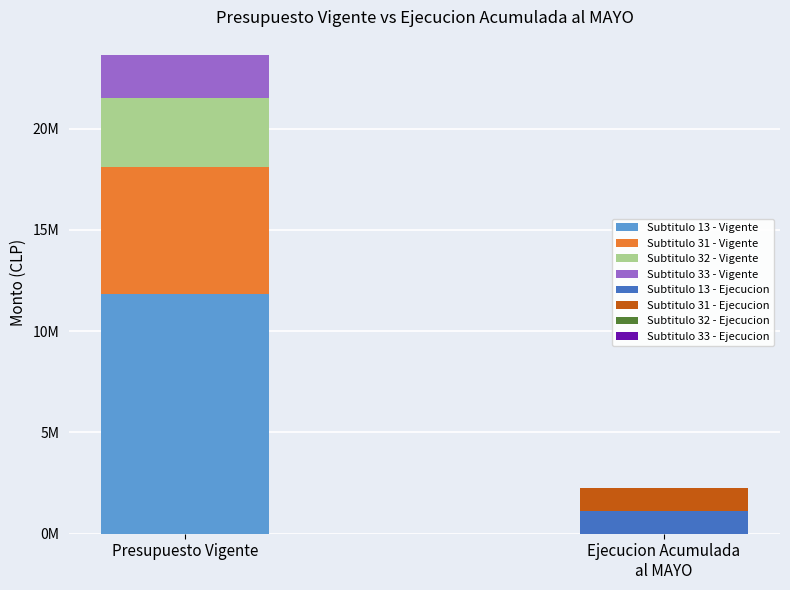

Where does the Ejecucion Acumulada al MAYO series first go above 1116615?

13